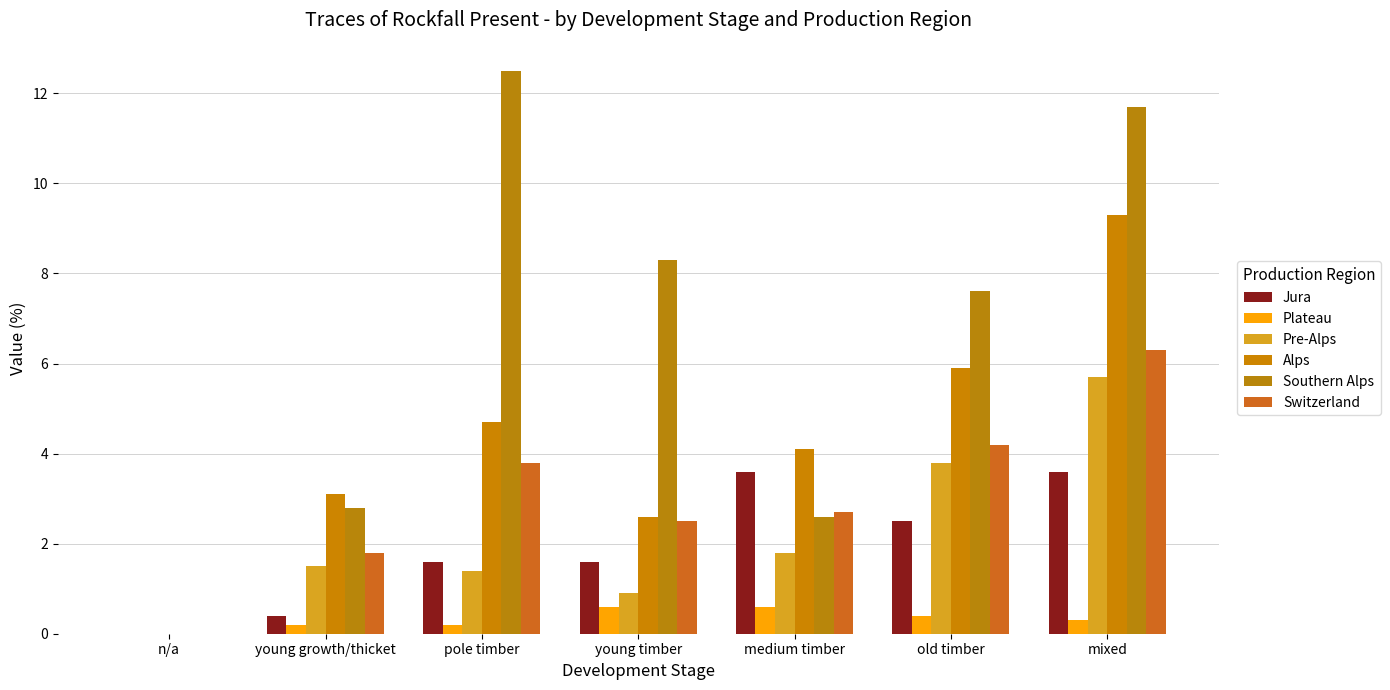

How many series are shown in this chart?

6